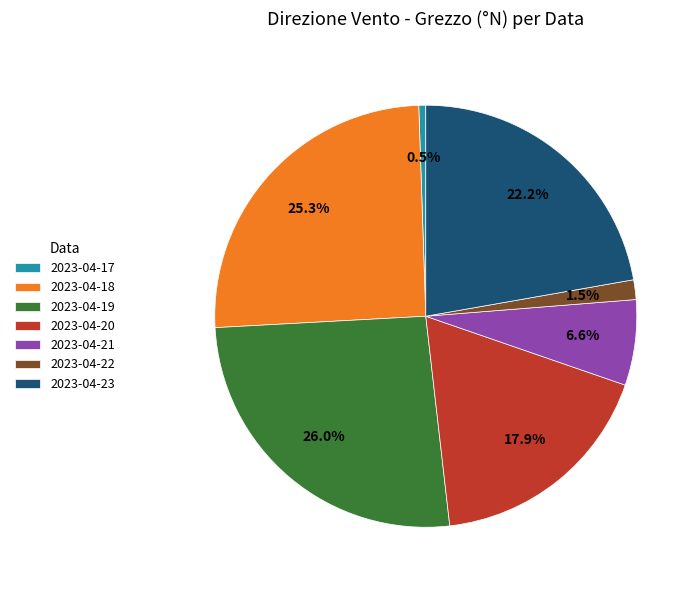

To the nearest percent, what is the combined percentage of 2023-04-23 and 2023-04-19?

48%